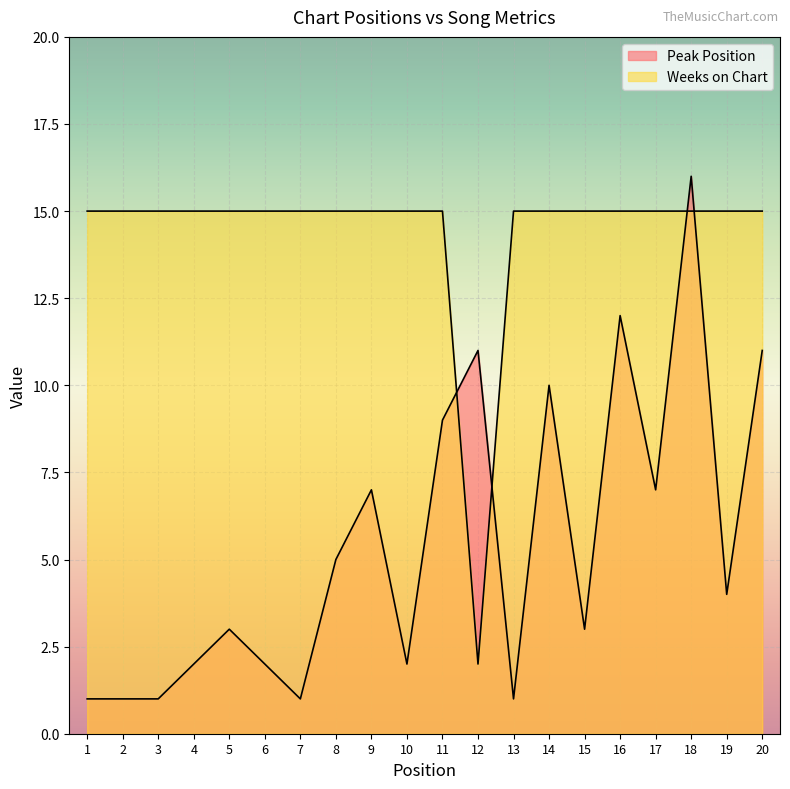

What is the value of the Peak Position point at the 11th from the left?

9